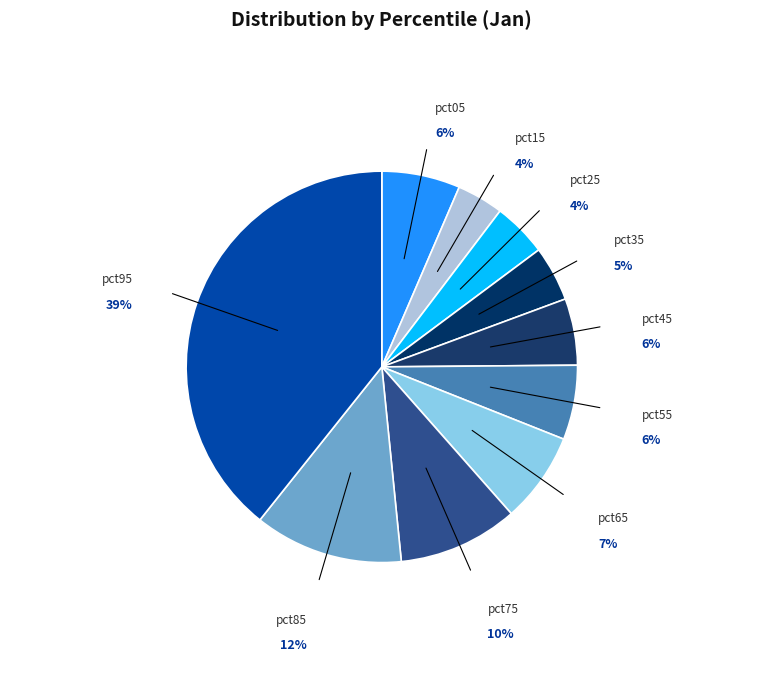

Does any single category account for the majority?

No